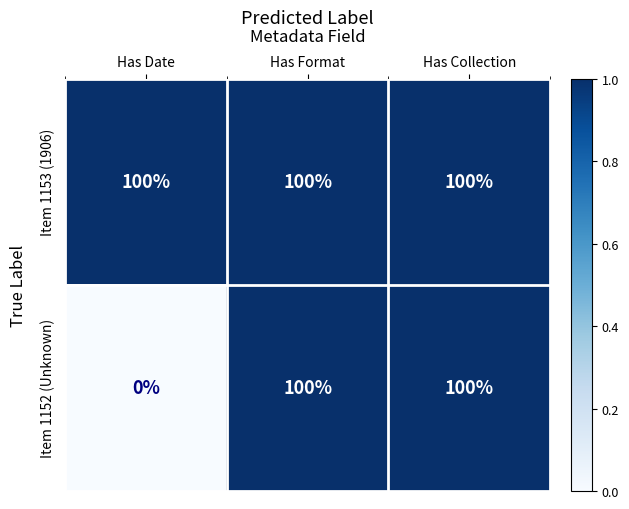

At how many categories does at least one series exceed 0?

3